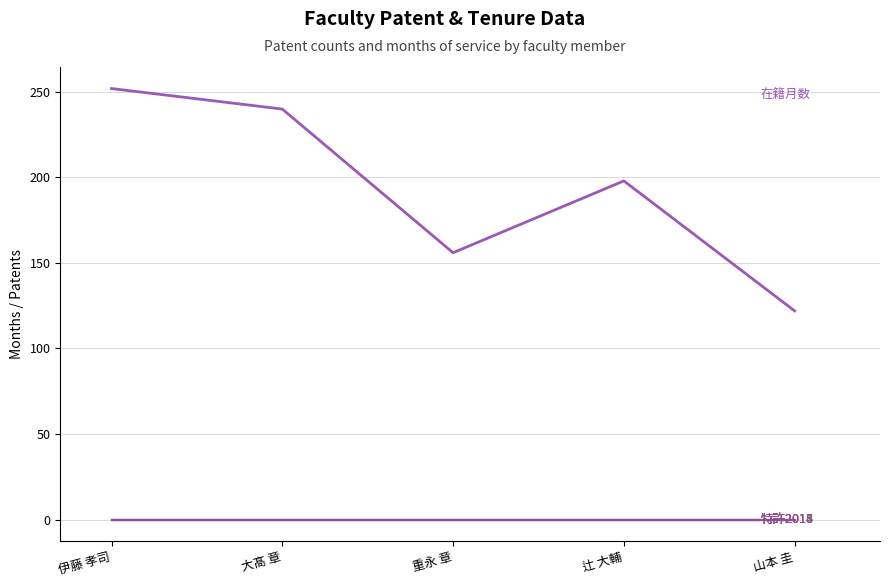

True or false: 特許2015 has a value of 0 at 伊藤 孝司.

True